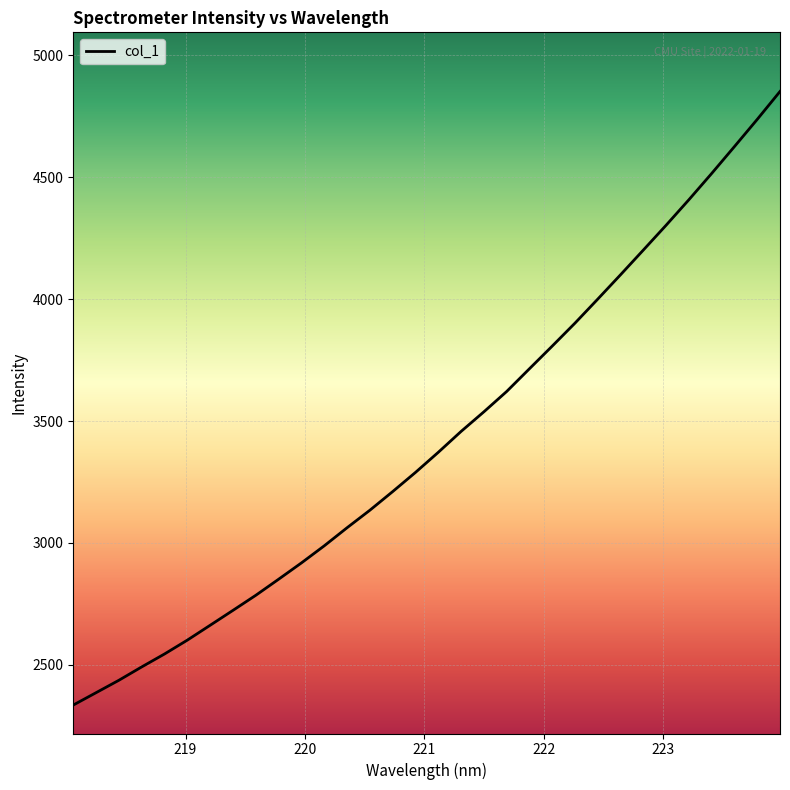

What is the minimum value shown in the chart?

2334.7